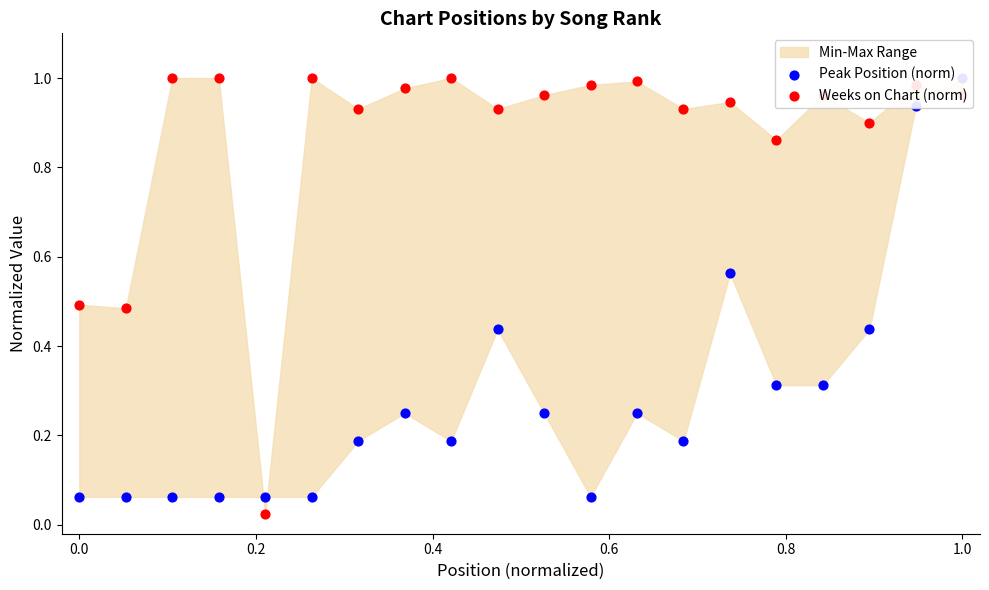

Which series has the largest total across all categories?

Weeks on Chart (norm)